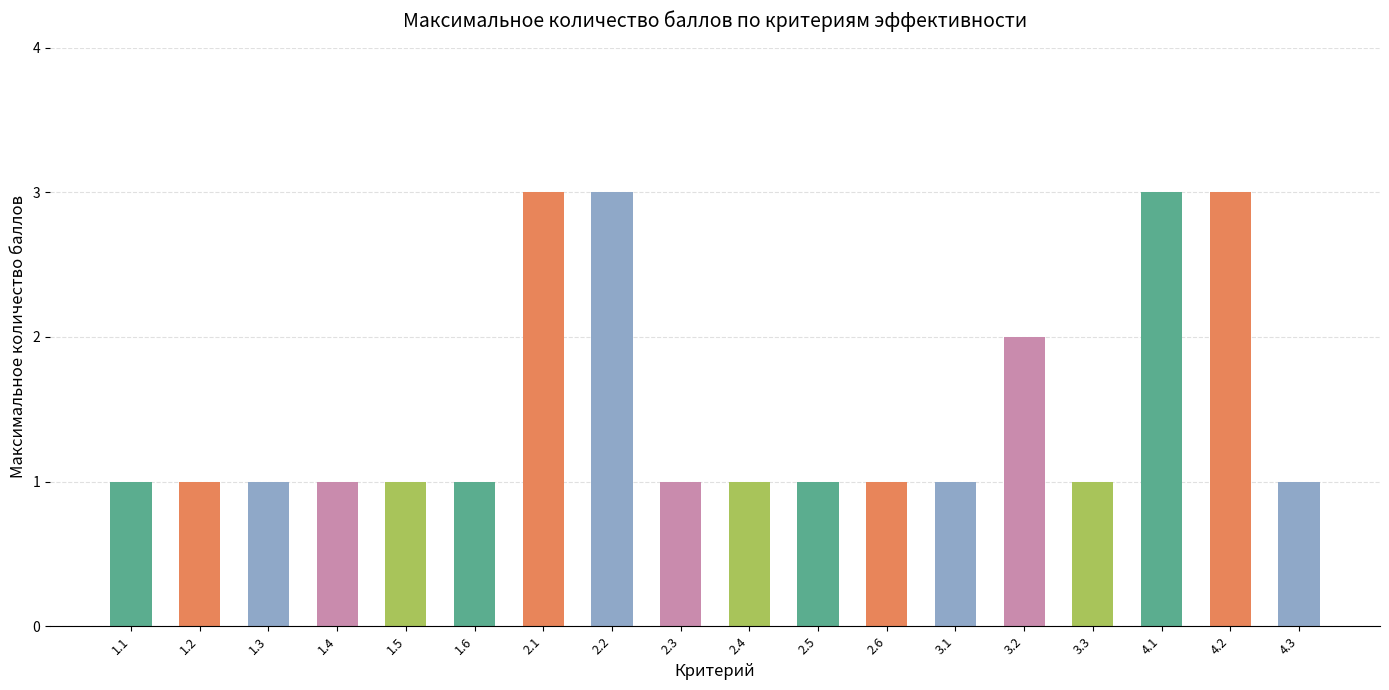

Does the chart contain any negative values?

No